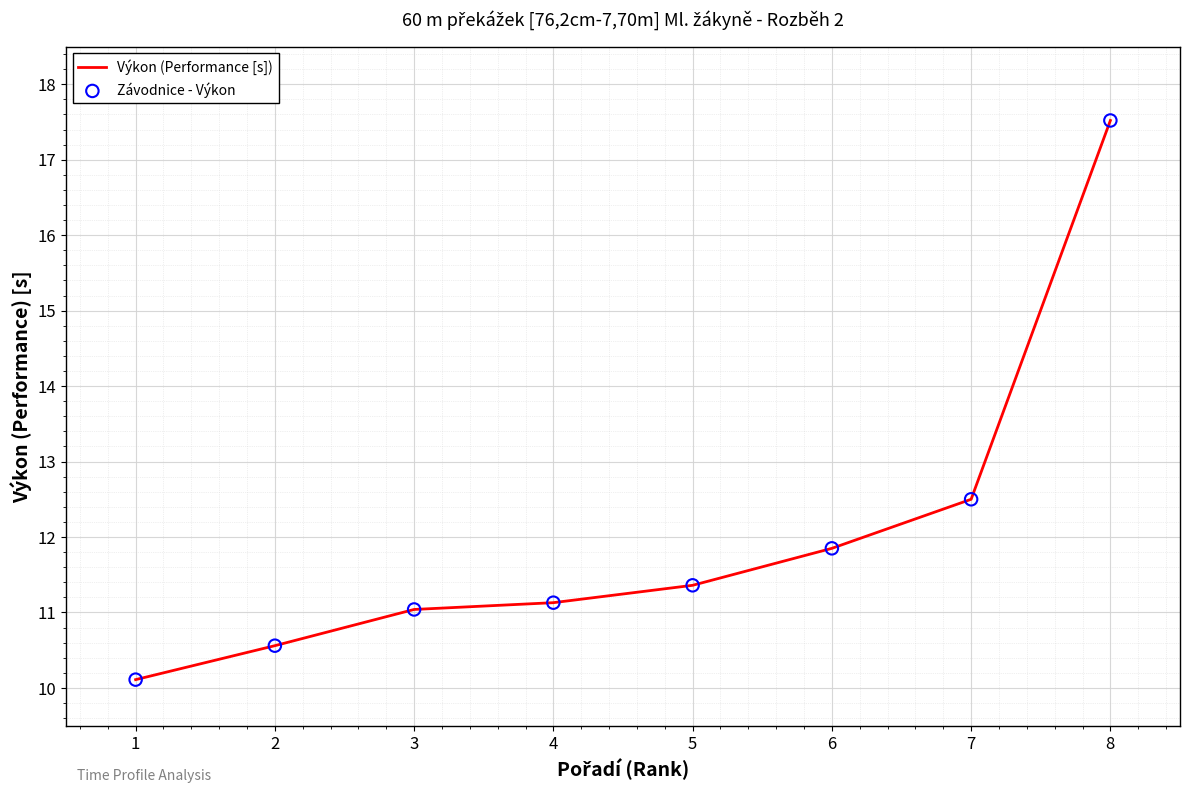

Which label corresponds to the largest value in the chart?

8